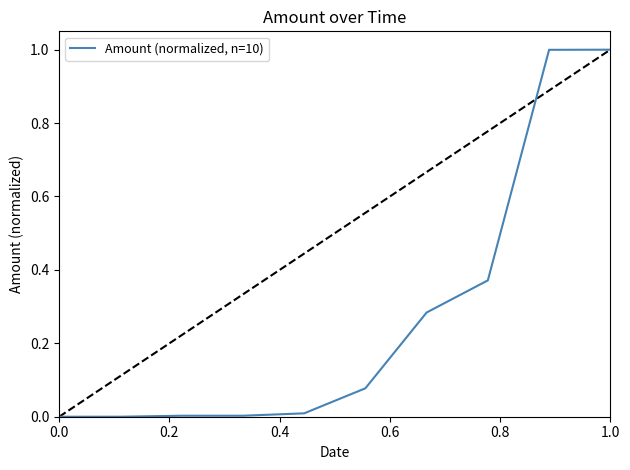

What is the greatest value displayed?

1.0